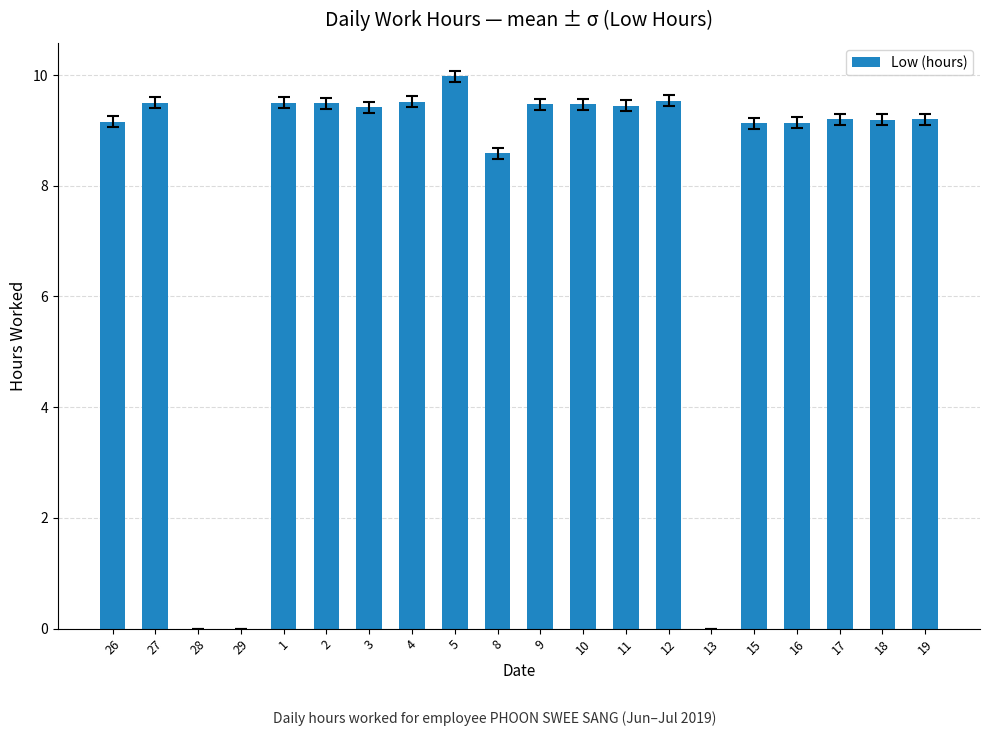

What is the sum of the values at 3 and 9?

18.9